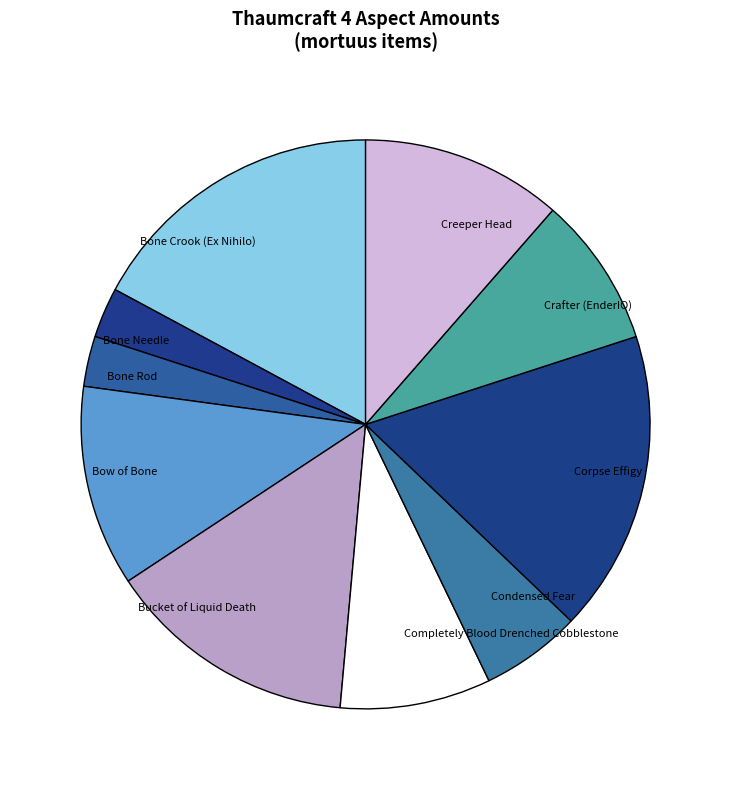

Is it true that Condensed Fear is 1% of the pie?

False